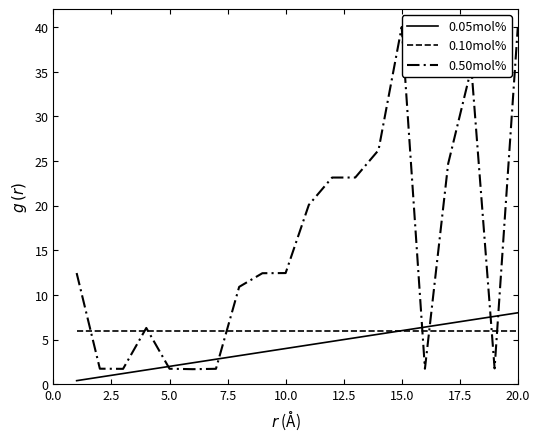

At how many categories does at least one series exceed 18?

8